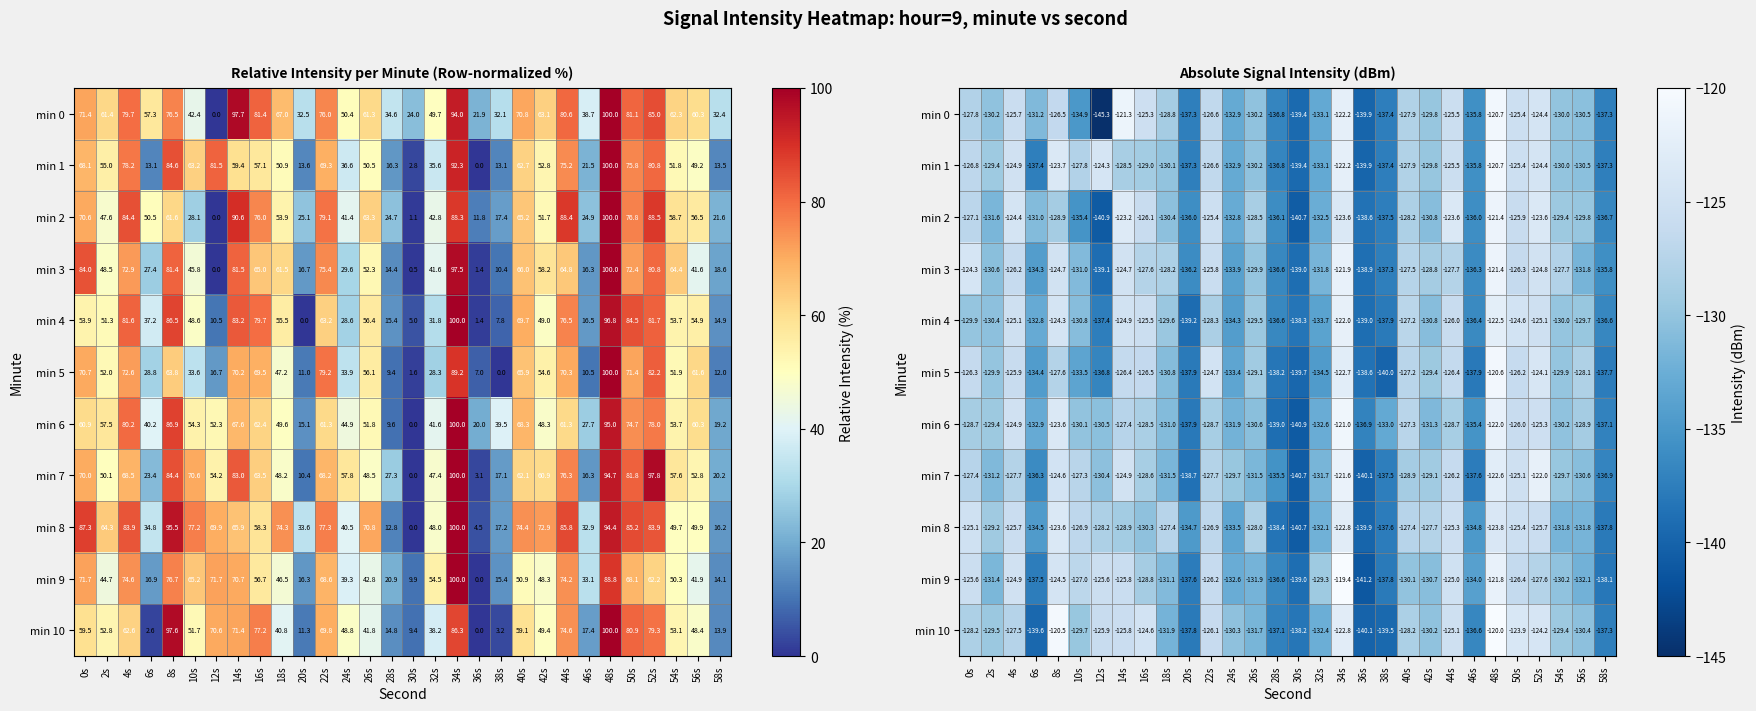

At how many categories does at least one series exceed -130?

22